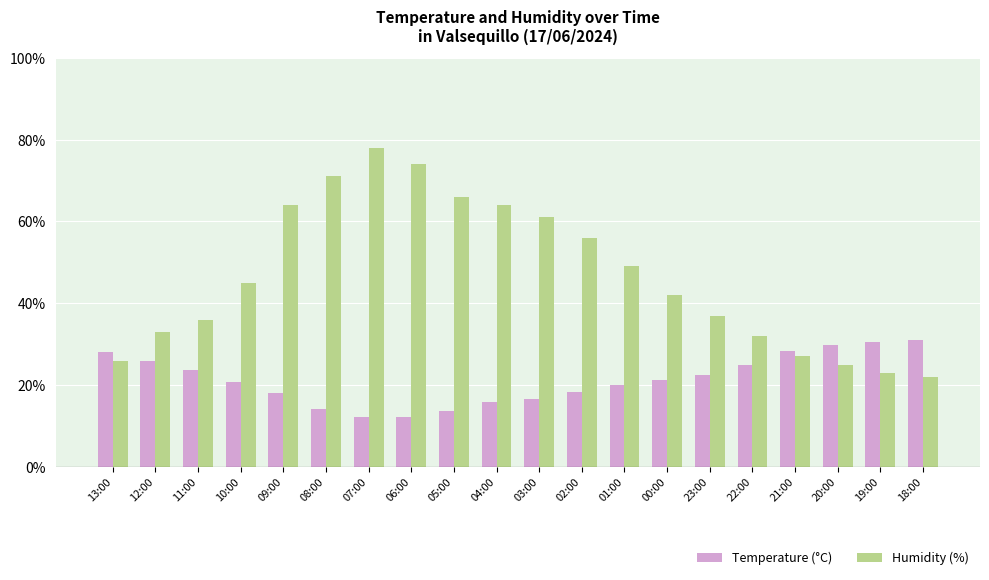

Is it true that Humidity (%) equals 32.0 at 22:00?

True